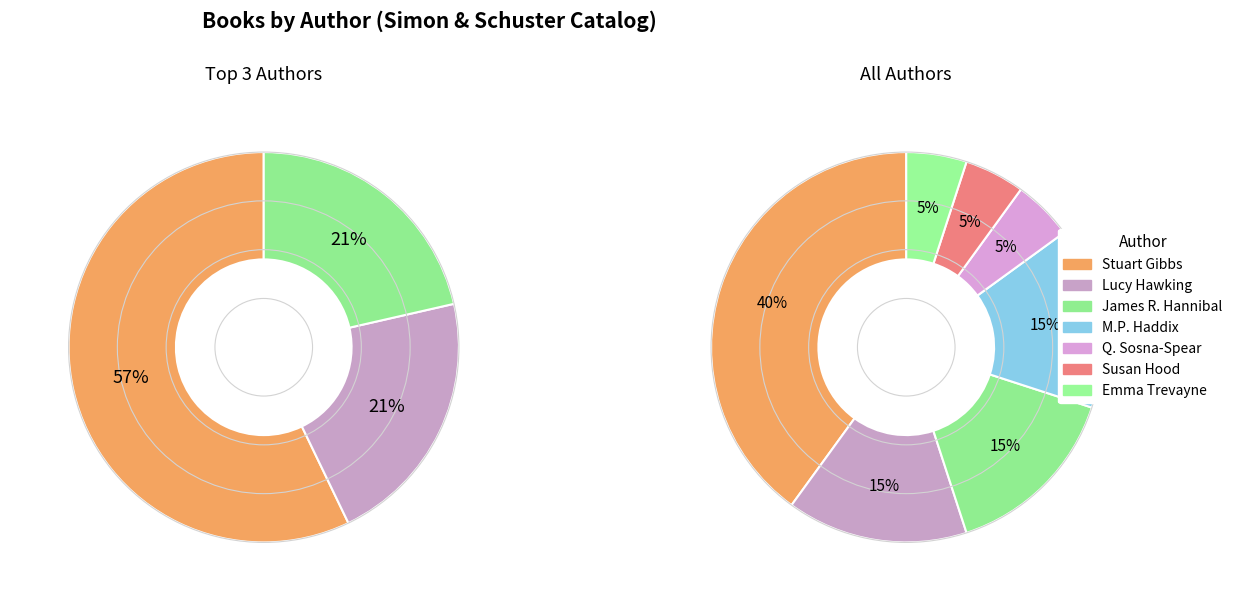

Count the number of slices in the pie.

7